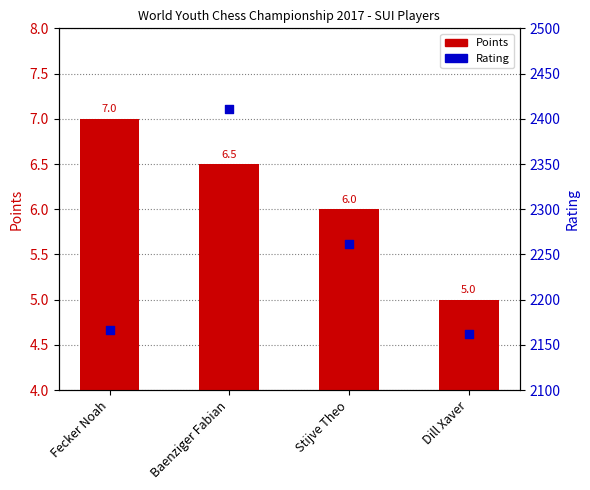

At how many categories does at least one series exceed 1117?

4